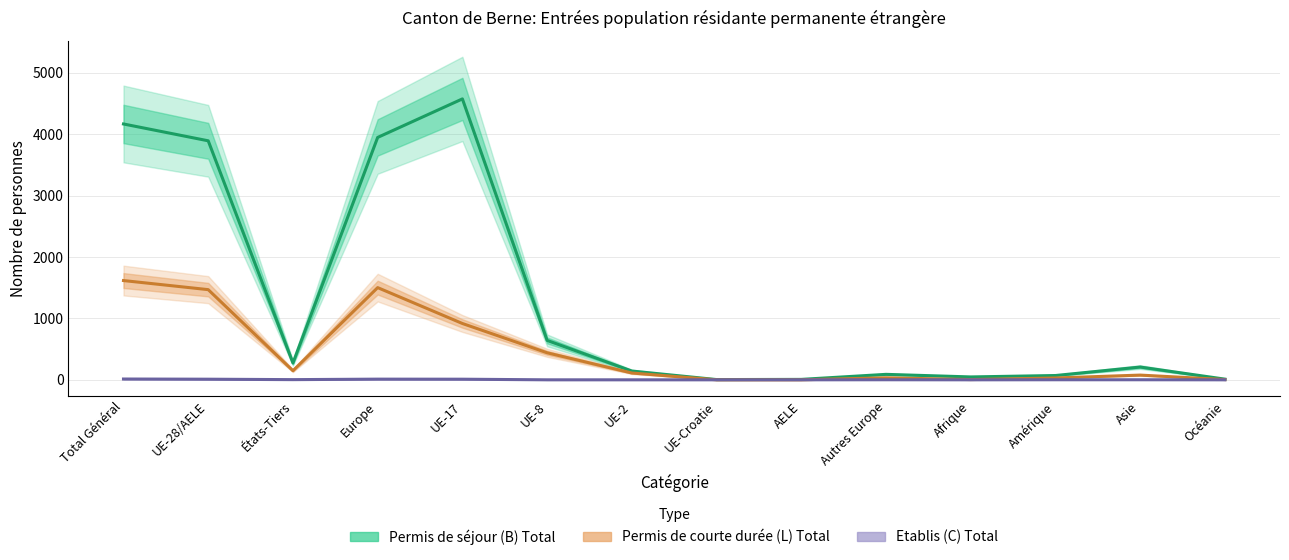

How many interior local valleys does the Permis de courte durée (L) Total series have?

2